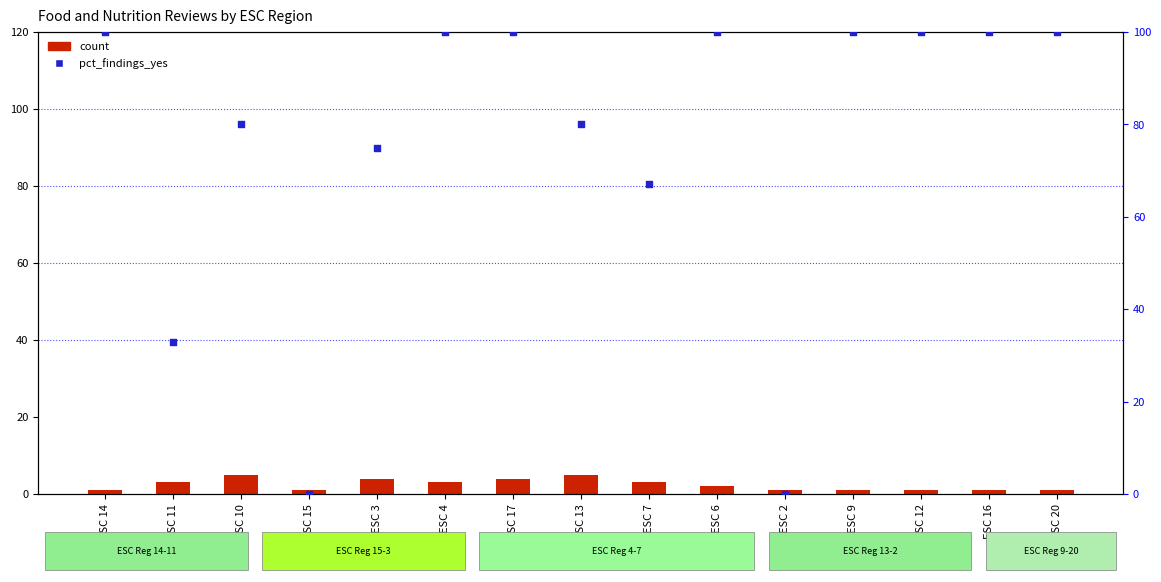

What is the total value across all series at ESC 6?

102